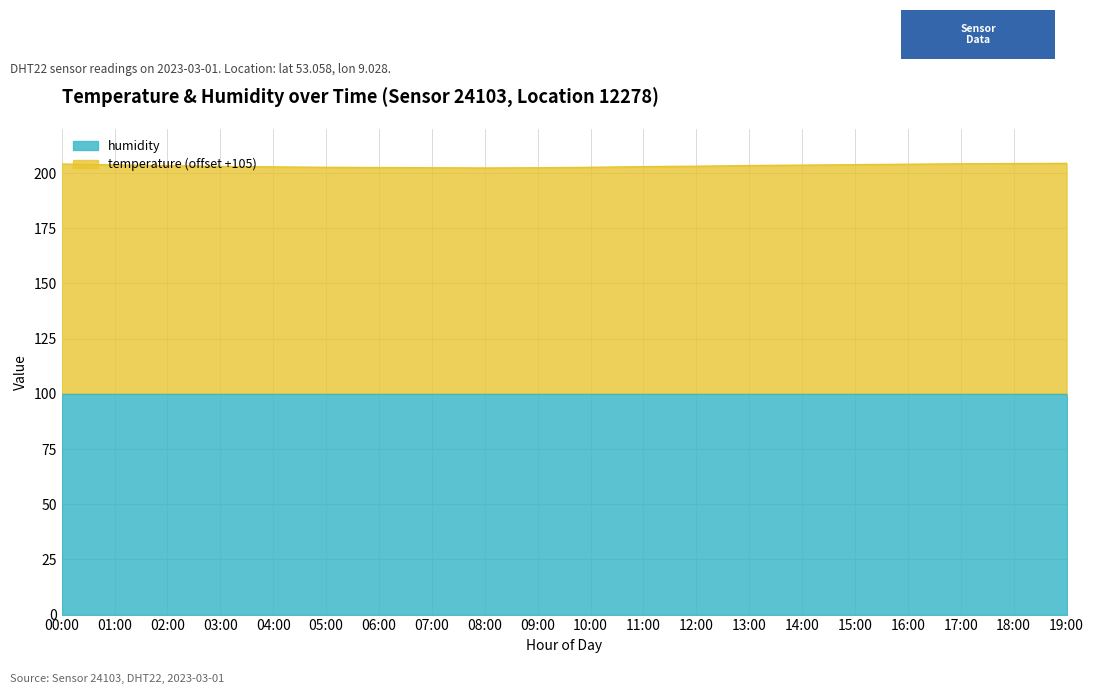

What is the ratio of the value at 08:00 to the value at 15:00?

1.0